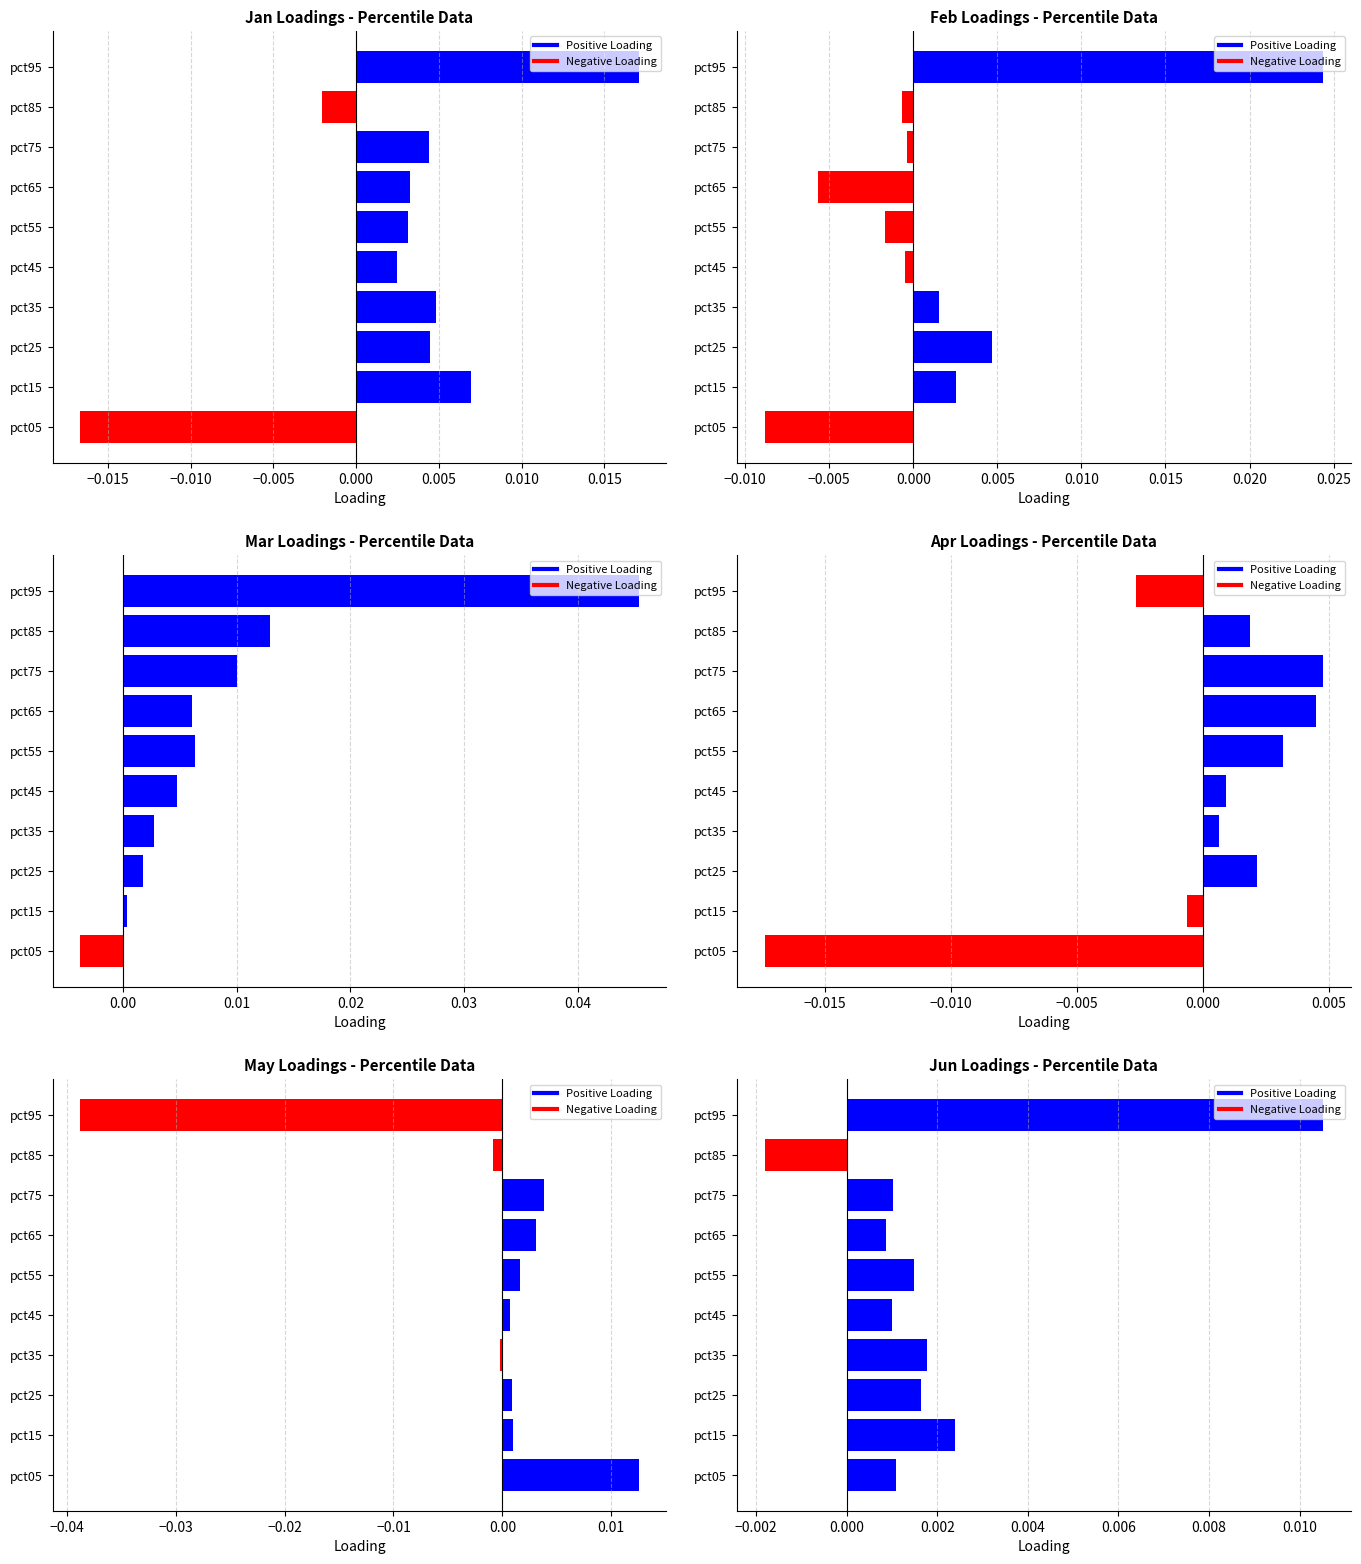

Which series changed the most between pct35 and pct85?

Negative Loading